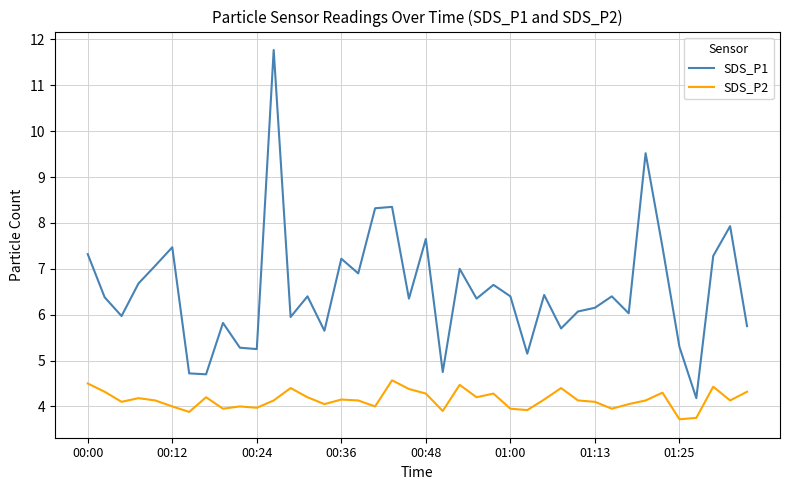

What is the maximum value shown in the chart?

11.8